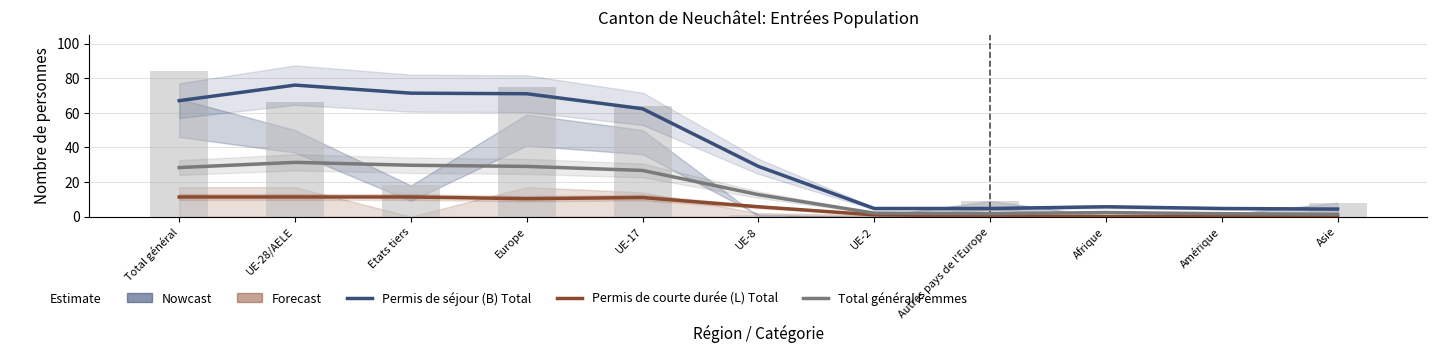

The Permis de courte durée (L) Total series shows 13.5 at Europe. True or false?

False